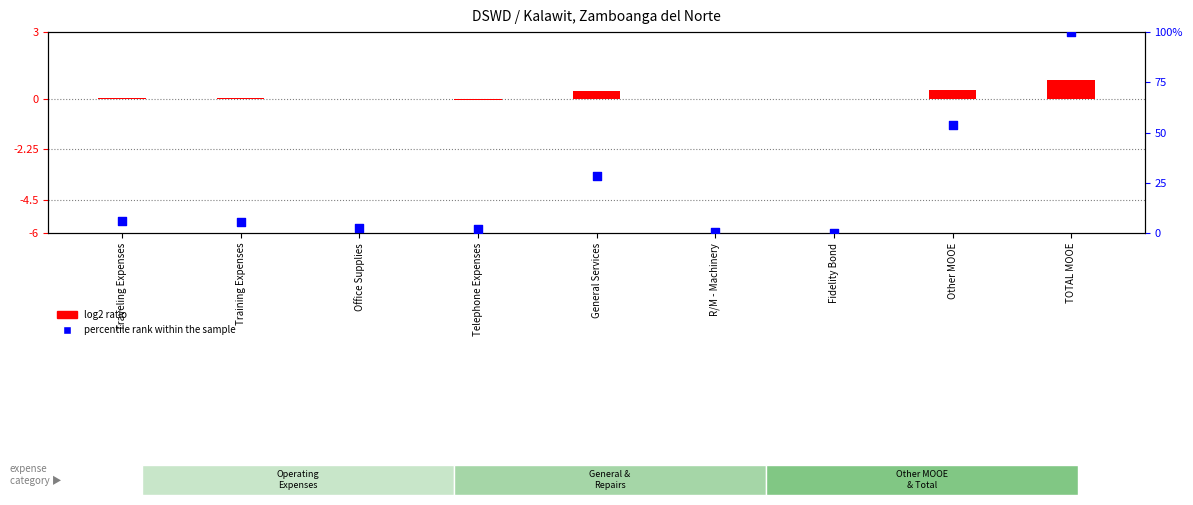

Between Telephone Expenses and Fidelity Bond, which is larger?

Telephone Expenses